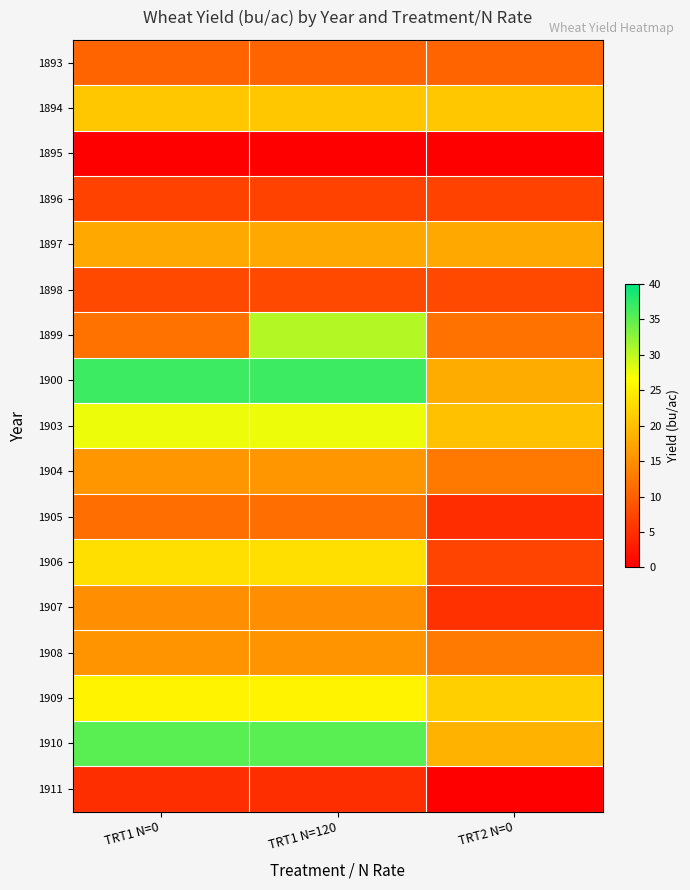

How many series are shown in this chart?

17